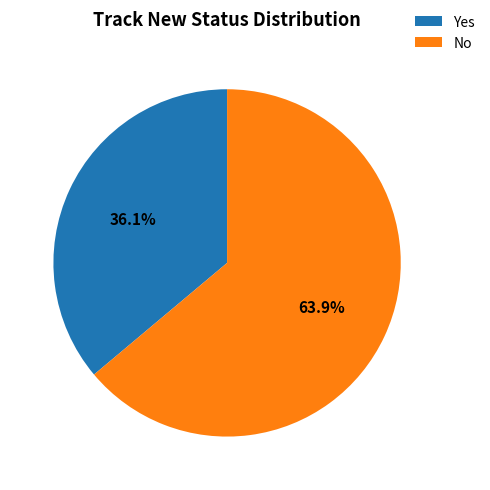

Approximately how many times larger is the value at No compared to Yes?

1.8